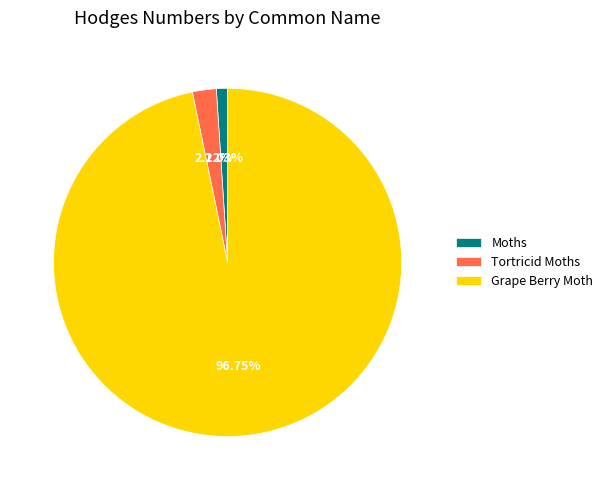

Is Moths the majority of the pie?

No